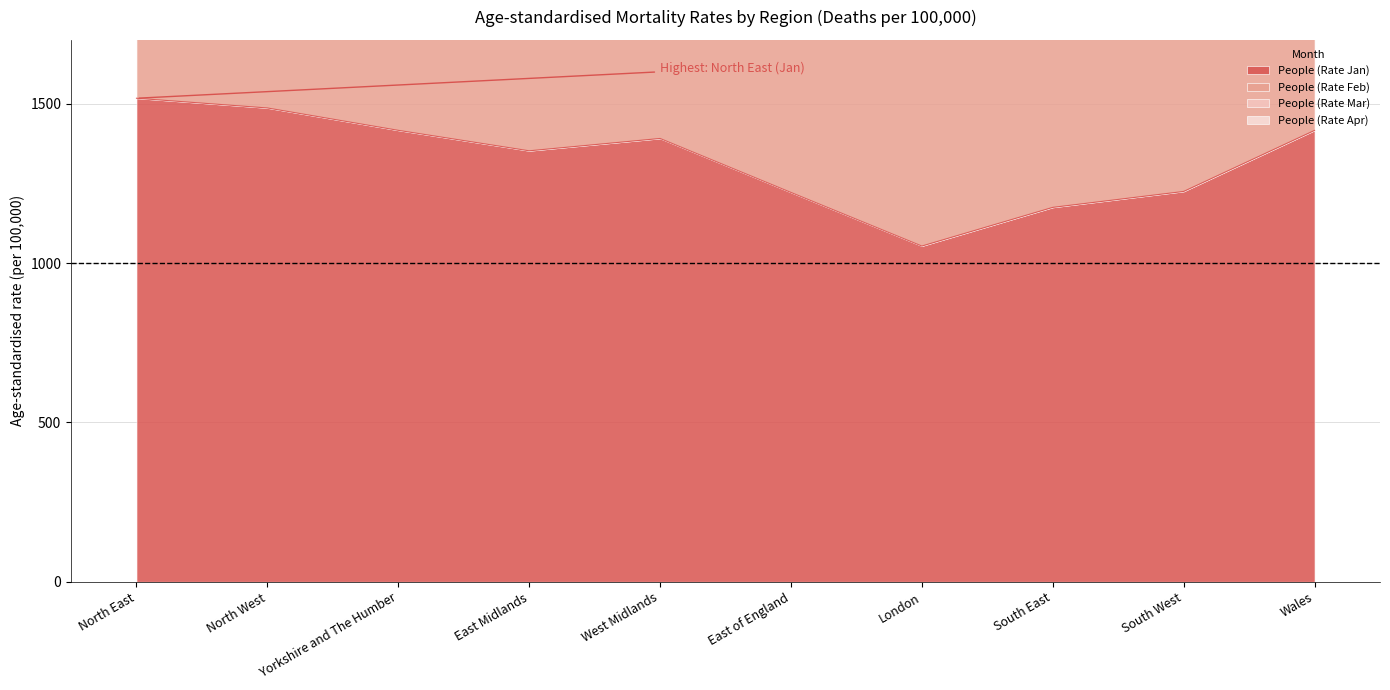

List the series in order of their overall mean, lowest first.

People (Rate Jan), People (Rate Feb), People (Rate Mar), People (Rate Apr)